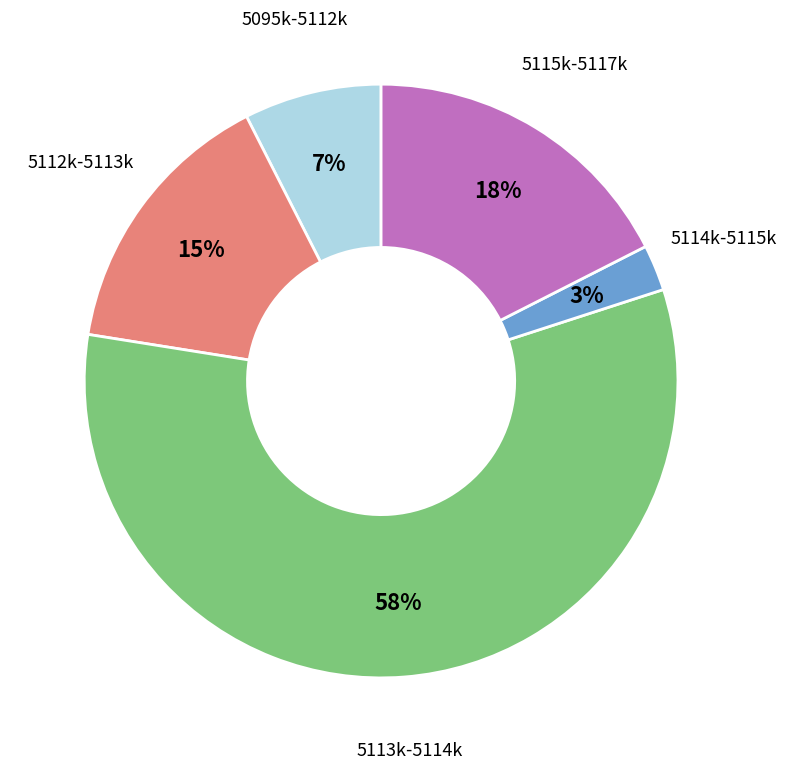

Does any single category account for the majority?

Yes